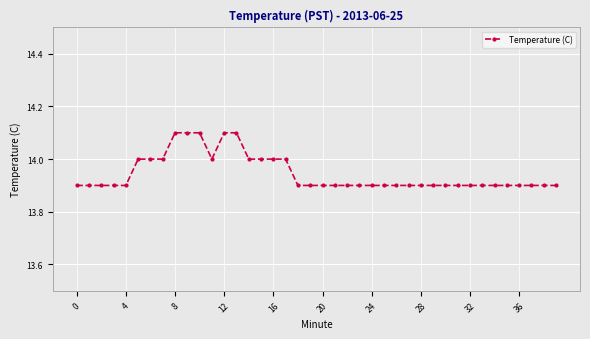

What is the sum of all values?

557.8